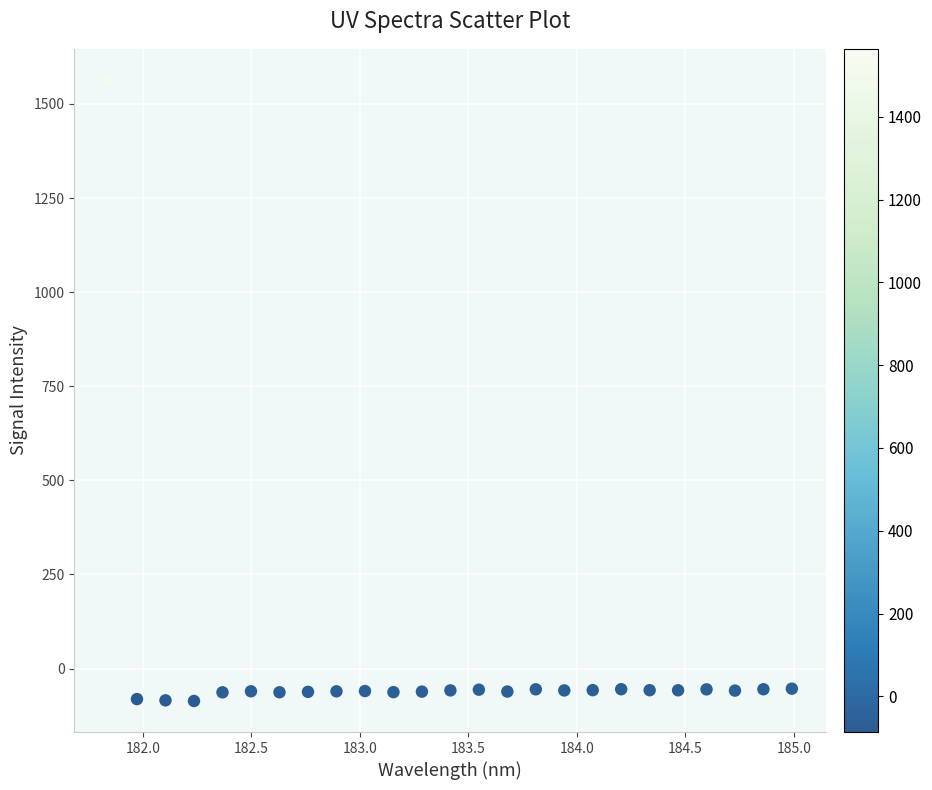

What is the range of Y values (max minus min)?

1649.9